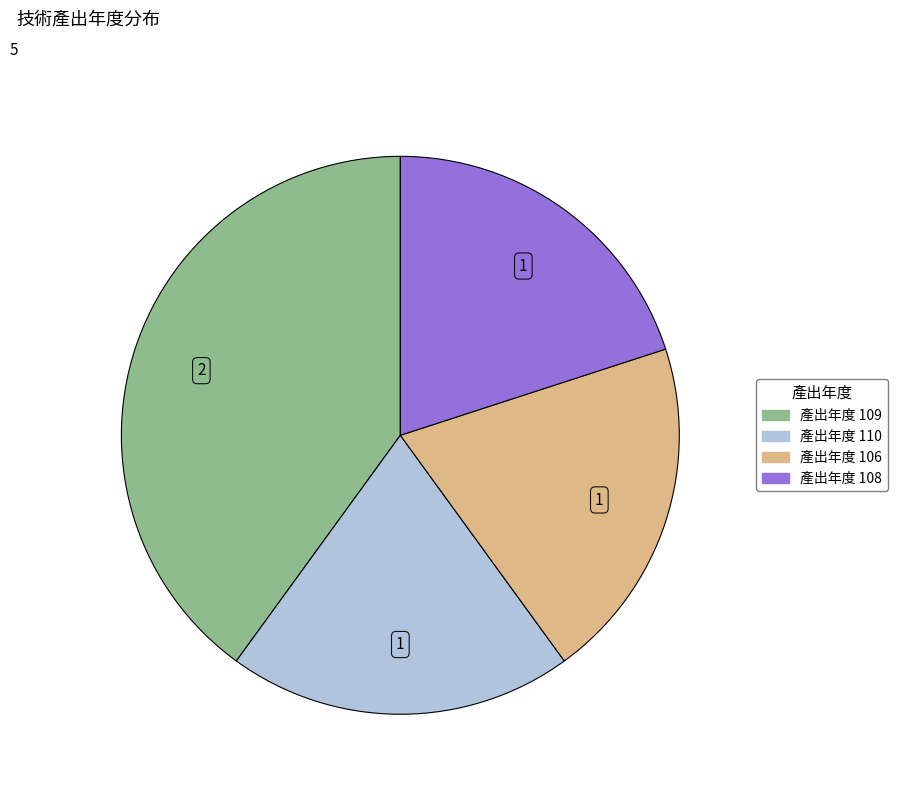

Does any single category account for the majority?

No